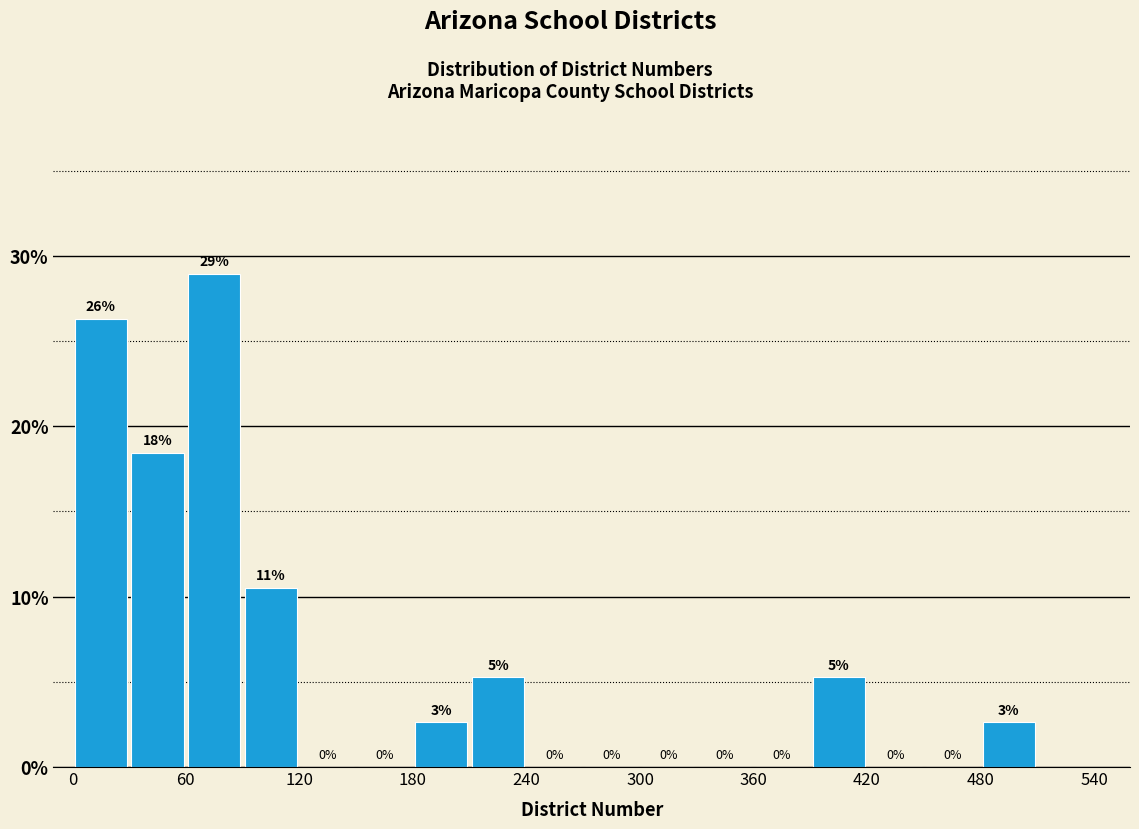

Read against the x-axis, roughly where is the centre of the tallest bar?

80